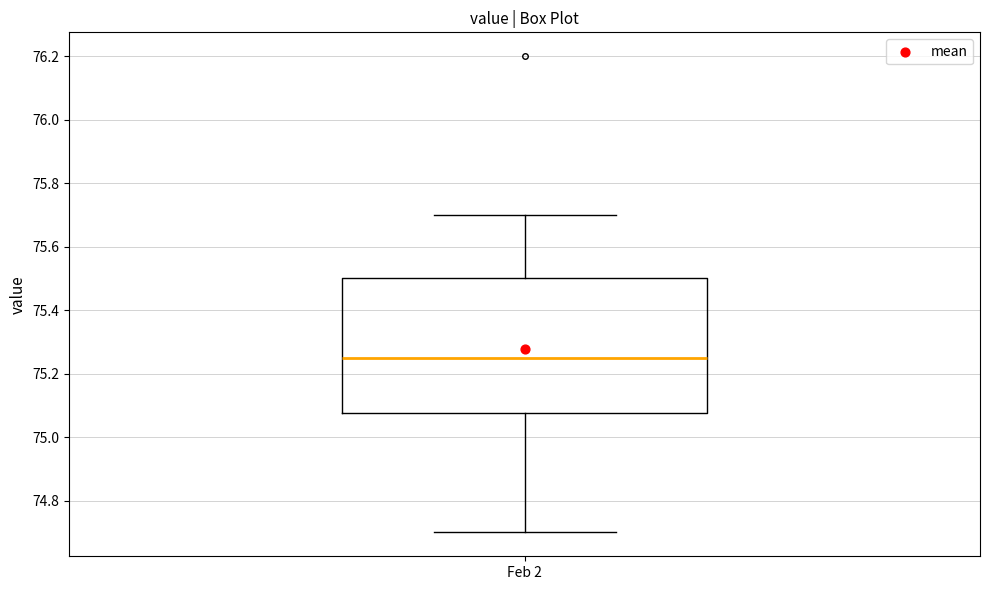

Read this box plot against the y-axis: the position of the median line, the range covered by the box, and the ends of both whiskers. The values are not printed on the chart, so give them approximately, as read against the axis.

median 75.26, box 75.08 to 75.50, whiskers 74.70 to 75.70